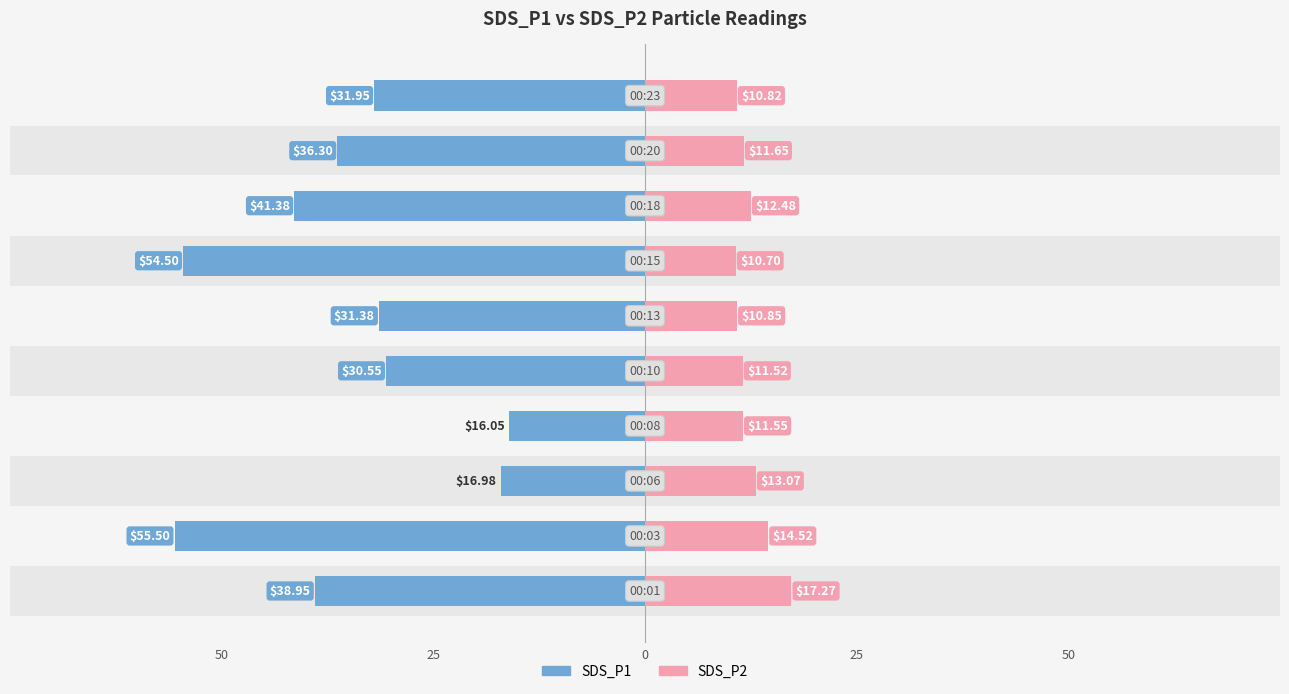

How many groups of bars are there?

10